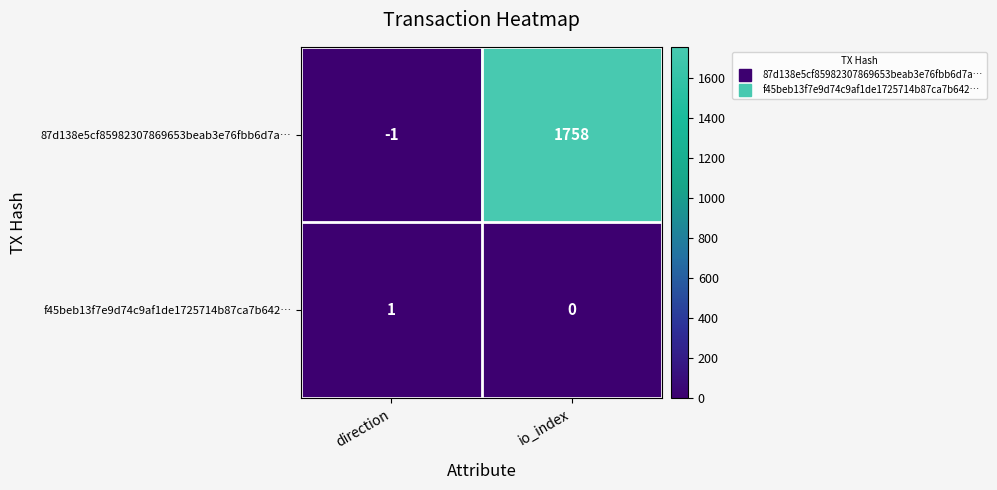

At io_index, list the series in order from largest to smallest.

87d138e5cf85982307869653beab3e76fbb6d7a…, f45beb13f7e9d74c9af1de1725714b87ca7b642…